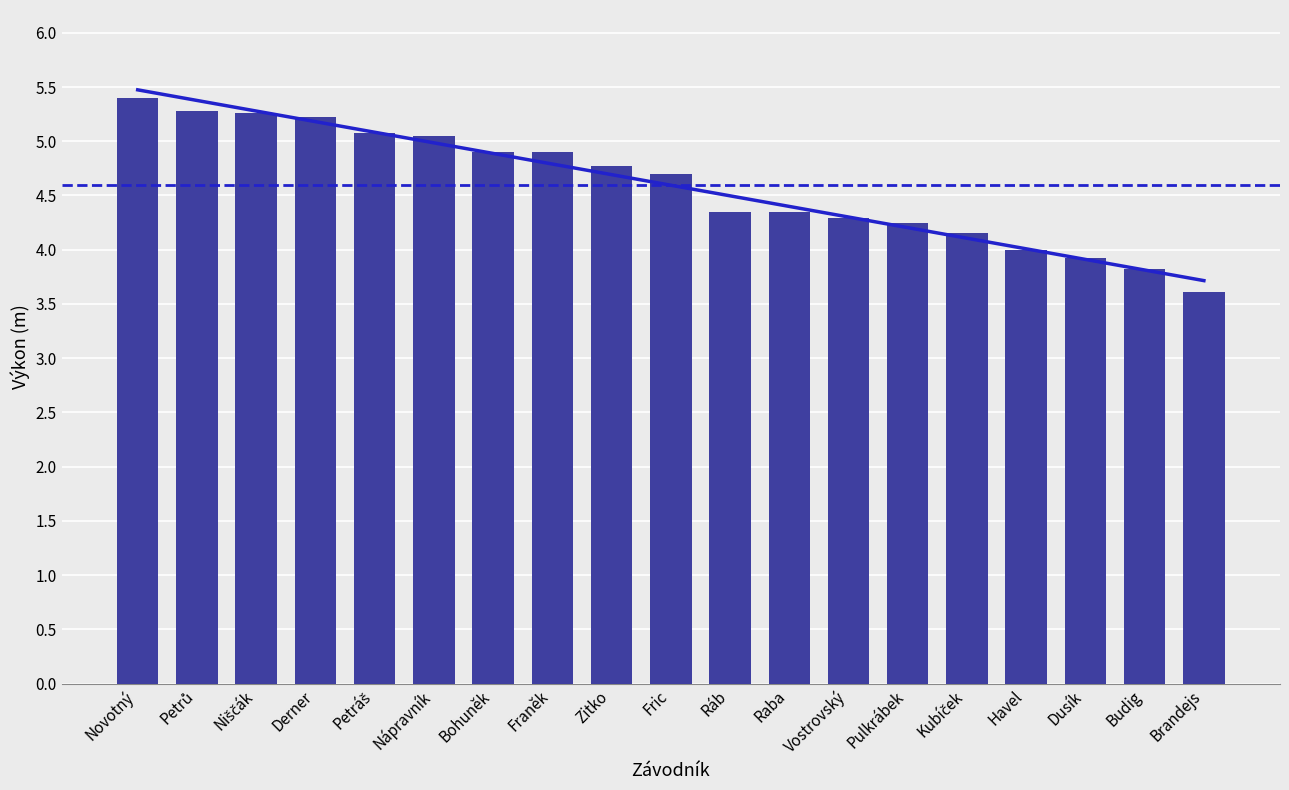

Rank the categories by Výkon value from lowest to highest.

Brandejs, Budig, Dusík, Havel, Kubíček, Pulkrábek, Vostrovský, Ráb, Raba, Fric, Zitko, Bohuněk, Franěk, Nápravník, Petráš, Derner, Niščák, Petrů, Novotný